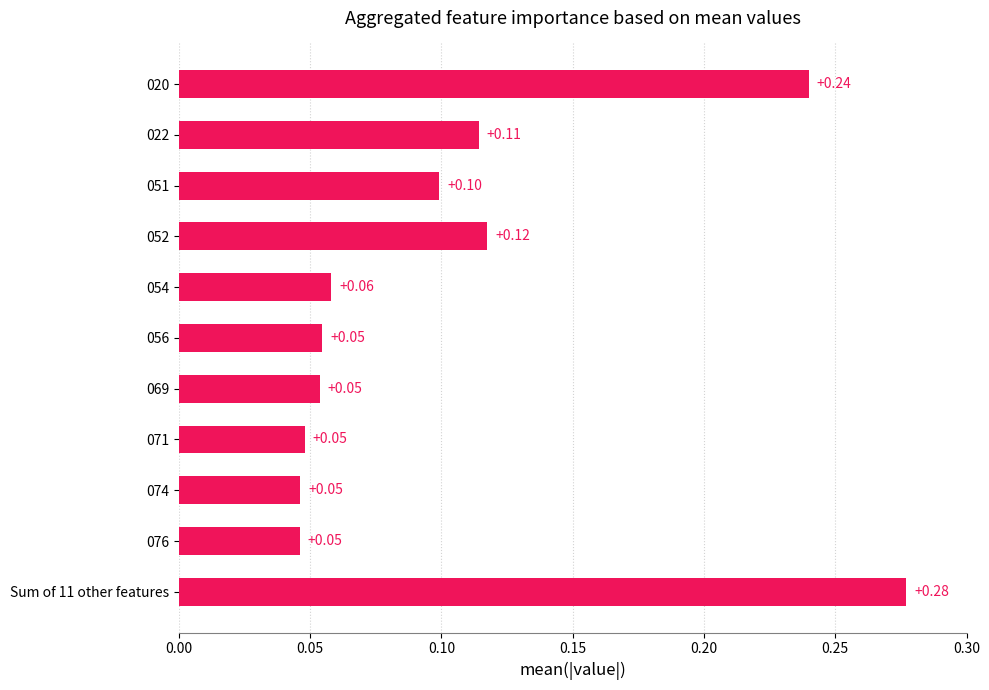

Which category has the highest value across all series?

Sum of 11 other features